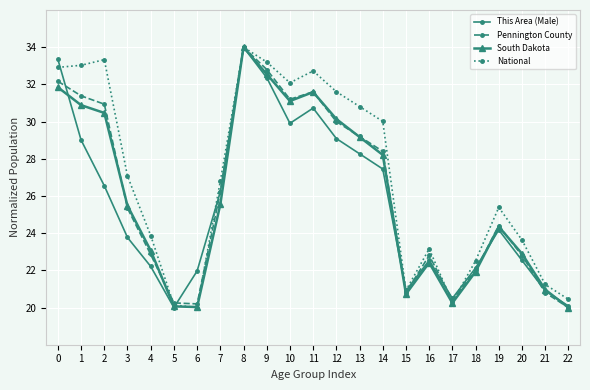

True or false: National has more than 0 interior local peaks.

True